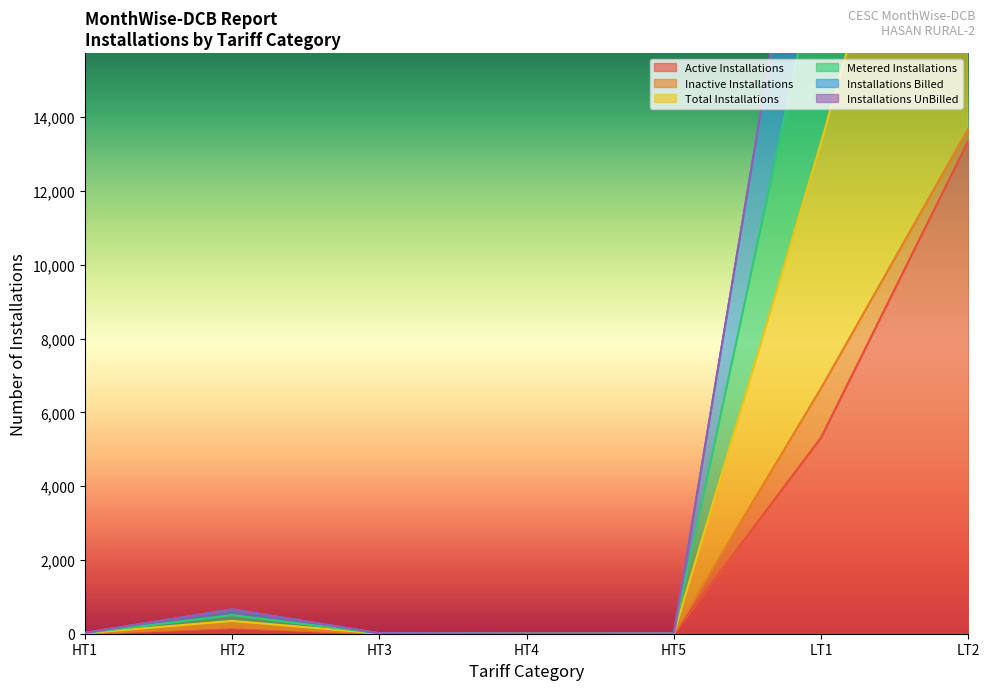

How many data points in Active Installations are above 6?

3